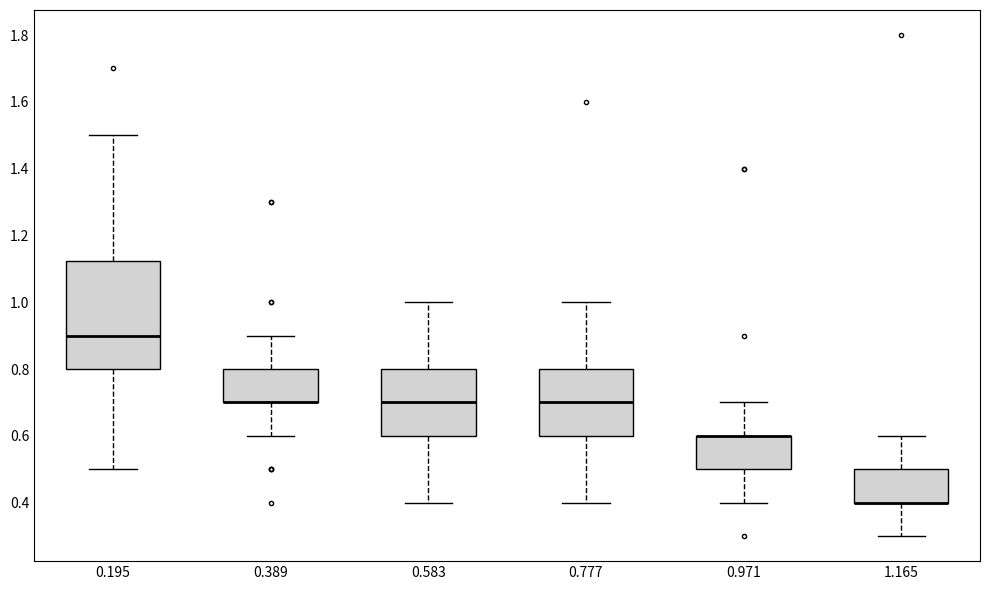

Reading left to right, transcribe this box plot: for each box, give where its median line is, the range the box spans, and where its two whiskers end, as read against the y-axis. The values are not printed on the chart, so give them approximately, as read against the axis.

0.195: median 0.90, box 0.80 to 1.12, whiskers 0.50 to 1.50
0.389: median 0.70 (drawn on the box's lower edge), box 0.70 to 0.80, whiskers 0.60 to 0.90
0.583: median 0.70, box 0.60 to 0.80, whiskers 0.40 to 1.00
0.777: median 0.70, box 0.60 to 0.80, whiskers 0.40 to 1.00
0.971: median 0.60 (drawn on the box's upper edge), box 0.50 to 0.60, whiskers 0.40 to 0.70
1.165: median 0.40 (drawn on the box's lower edge), box 0.40 to 0.50, whiskers 0.30 to 0.60